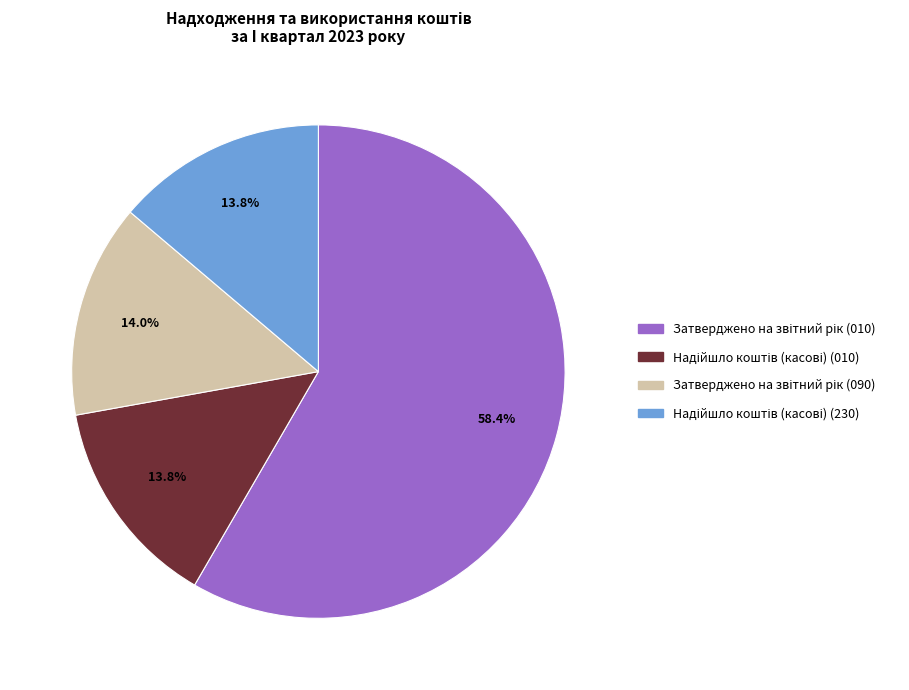

Is there a majority slice in this chart?

Yes